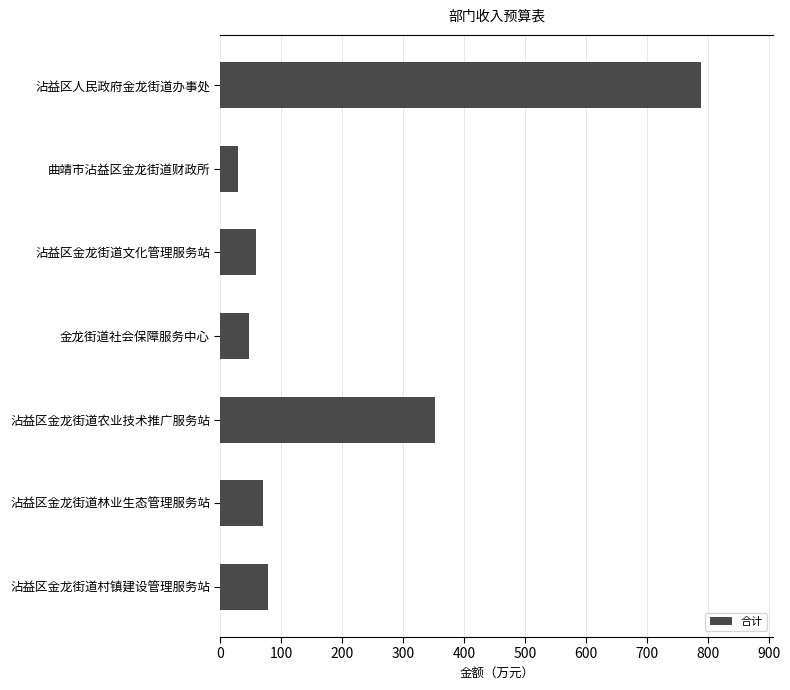

Is it true that the value at 沾益区金龙街道村镇建设管理服务站 is 77.5?

True